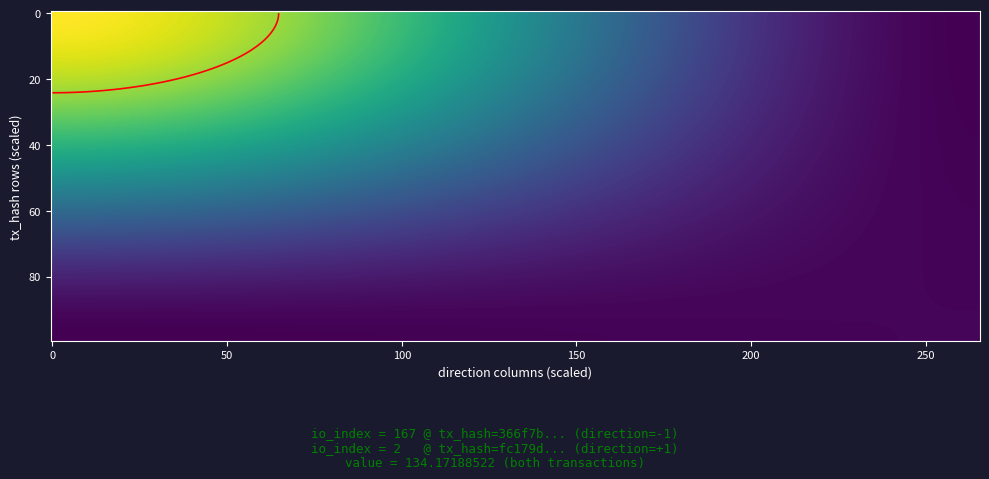

Count the number of categories in the chart.

2